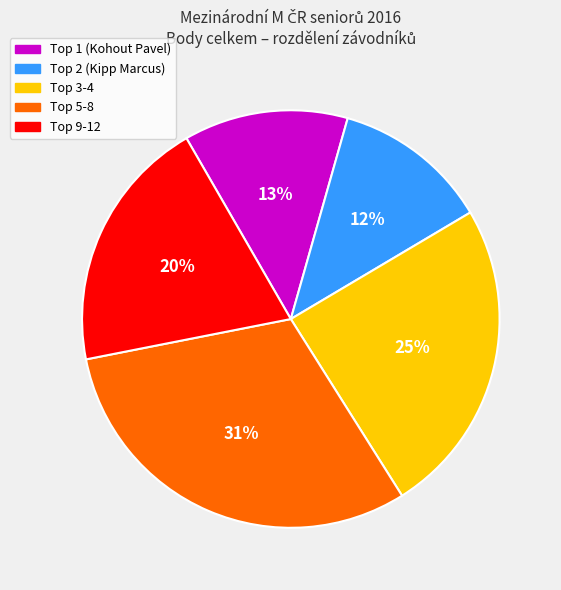

To the nearest percent, what is the average slice percentage?

20%